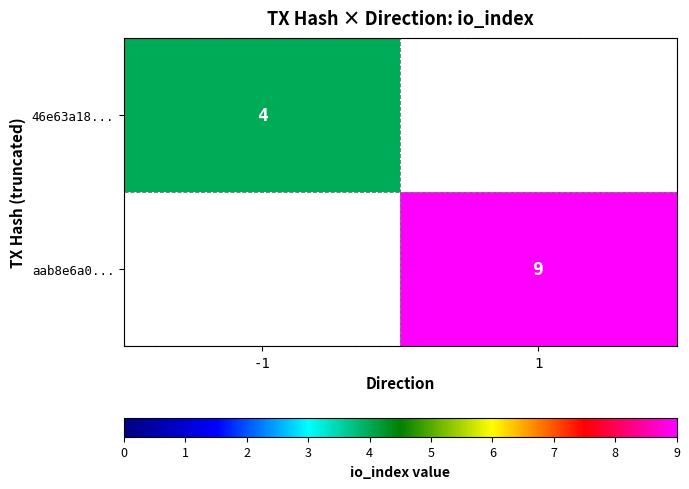

True or false: aab8e6a0... has a value of 9 at 1.

True